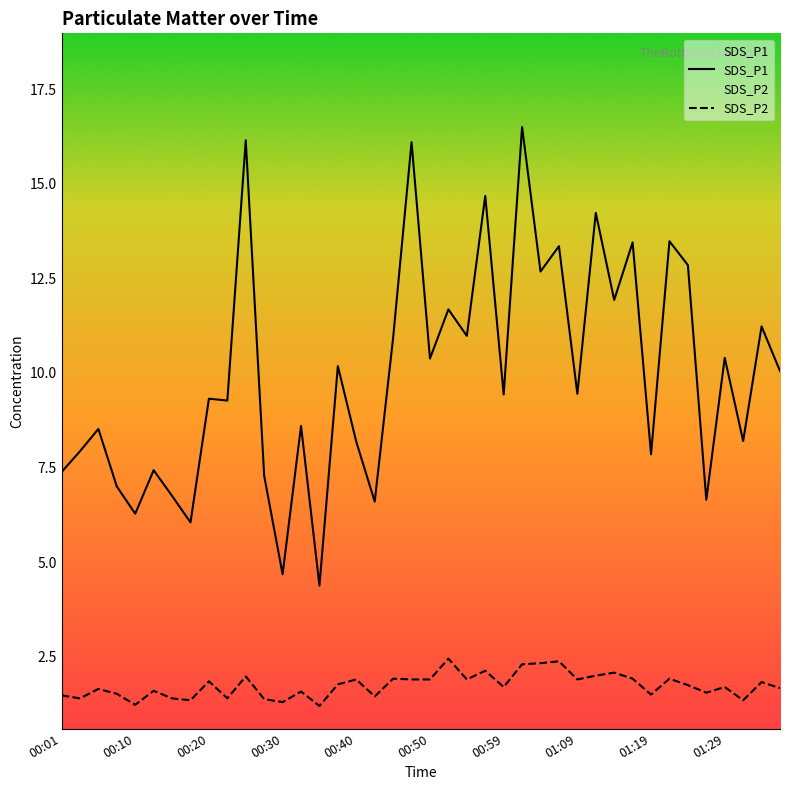

Where is the first local minimum for SDS_P2?

00:03